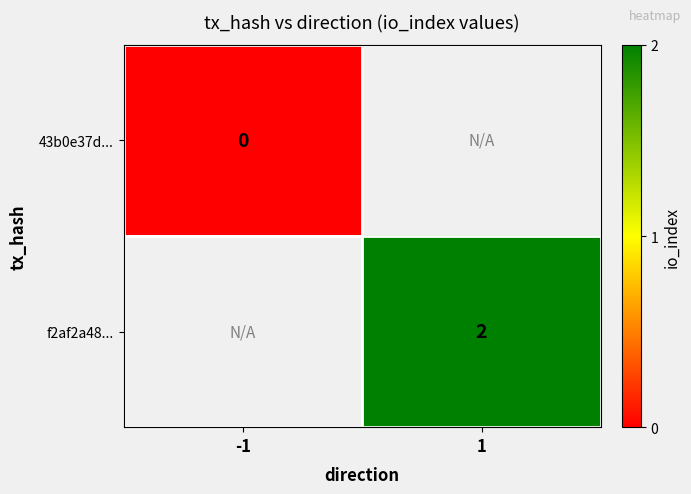

Is the value of 43b0e37d... at -1 greater than the value of f2af2a48... at 1?

No